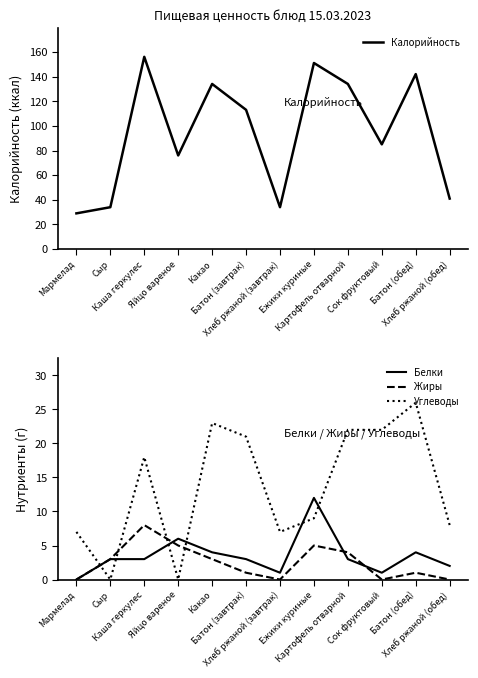

At which label does Жиры first exceed 3?

Каша геркулес